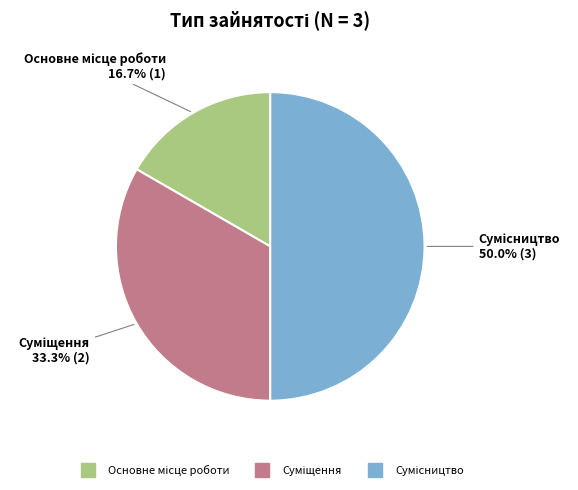

To the nearest percent, what portion does Основне місце роботи represent?

17%